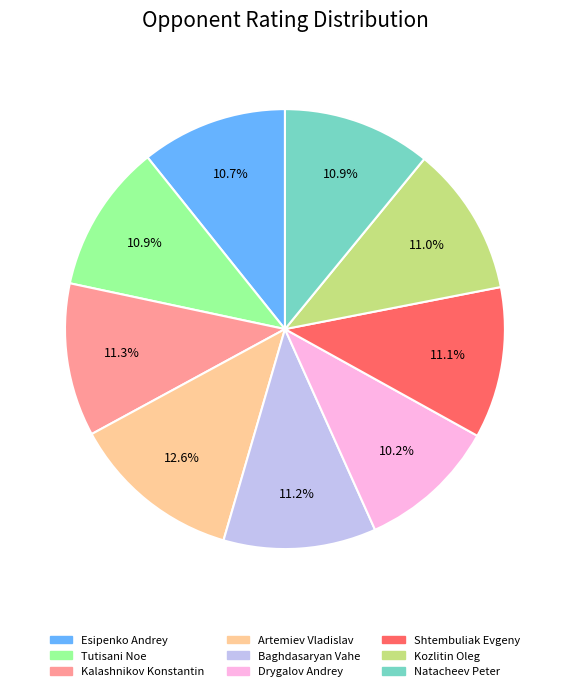

To the nearest percent, what is the difference between the largest and smallest slice percentages?

2%